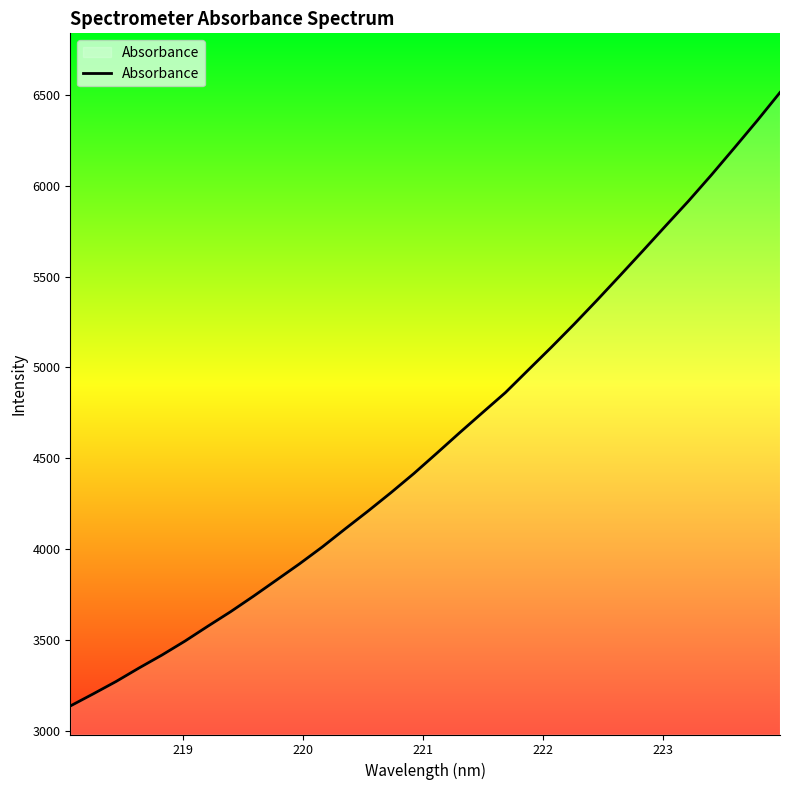

What is the smallest value displayed?

3136.5